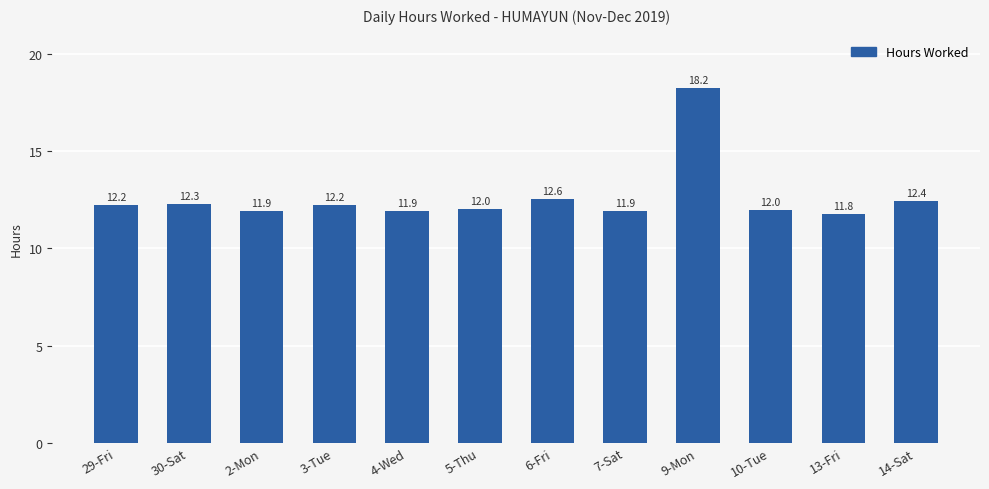

What is the smallest value displayed?

11.8